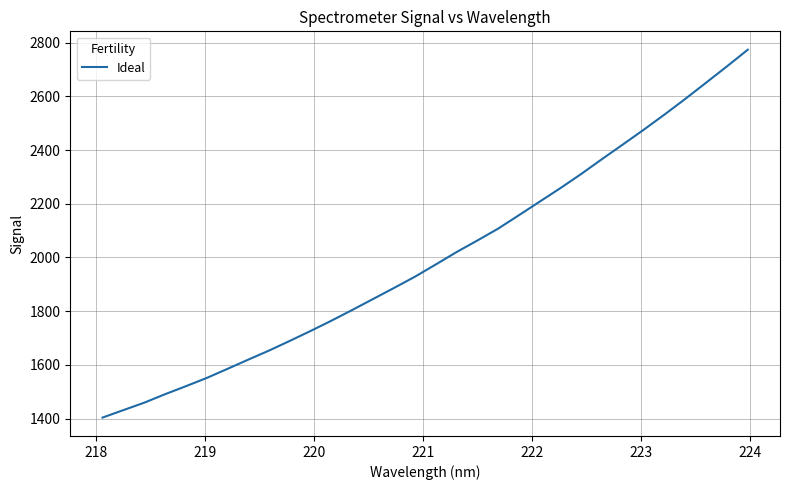

What is the difference between the maximum and minimum values?

1370.4